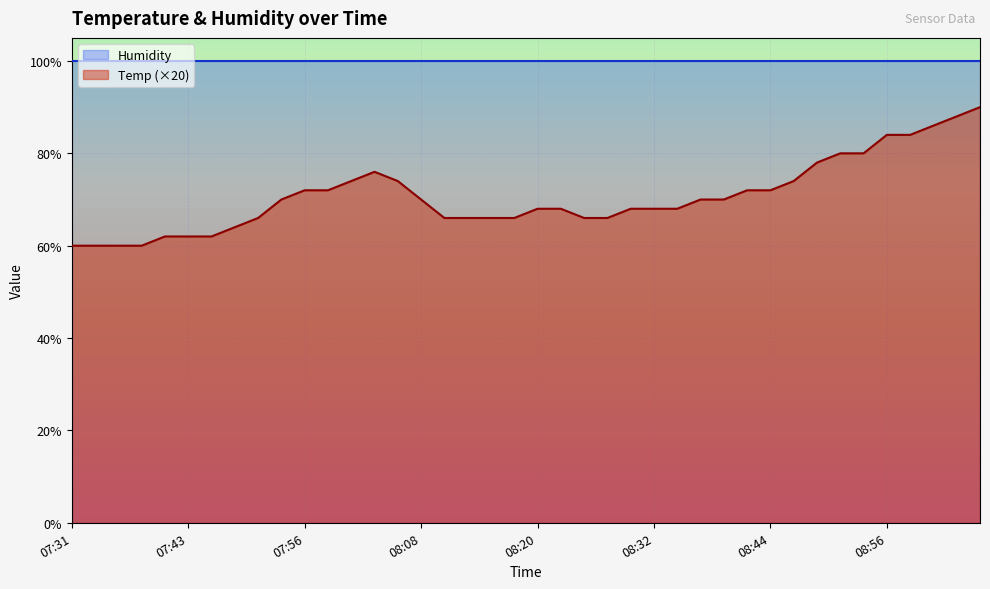

List the labels in order of value, largest first.

09:06, 09:04, 09:01, 08:56, 08:59, 08:52, 08:54, 08:49, 08:03, 08:01, 08:05, 08:47, 07:56, 07:58, 08:42, 08:44, 07:53, 08:08, 08:37, 08:39, 08:20, 08:22, 08:30, 08:32, 08:35, 07:51, 08:10, 08:13, 08:15, 08:18, 08:25, 08:27, 07:48, 07:41, 07:43, 07:46, 07:31, 07:34, 07:36, 07:39